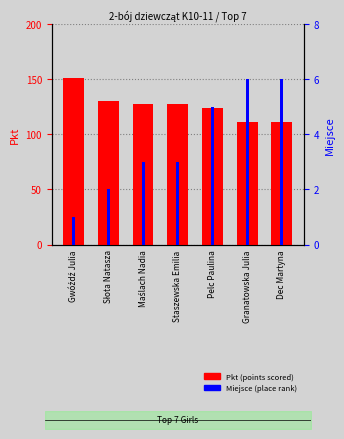

Does the chart contain any negative values?

No